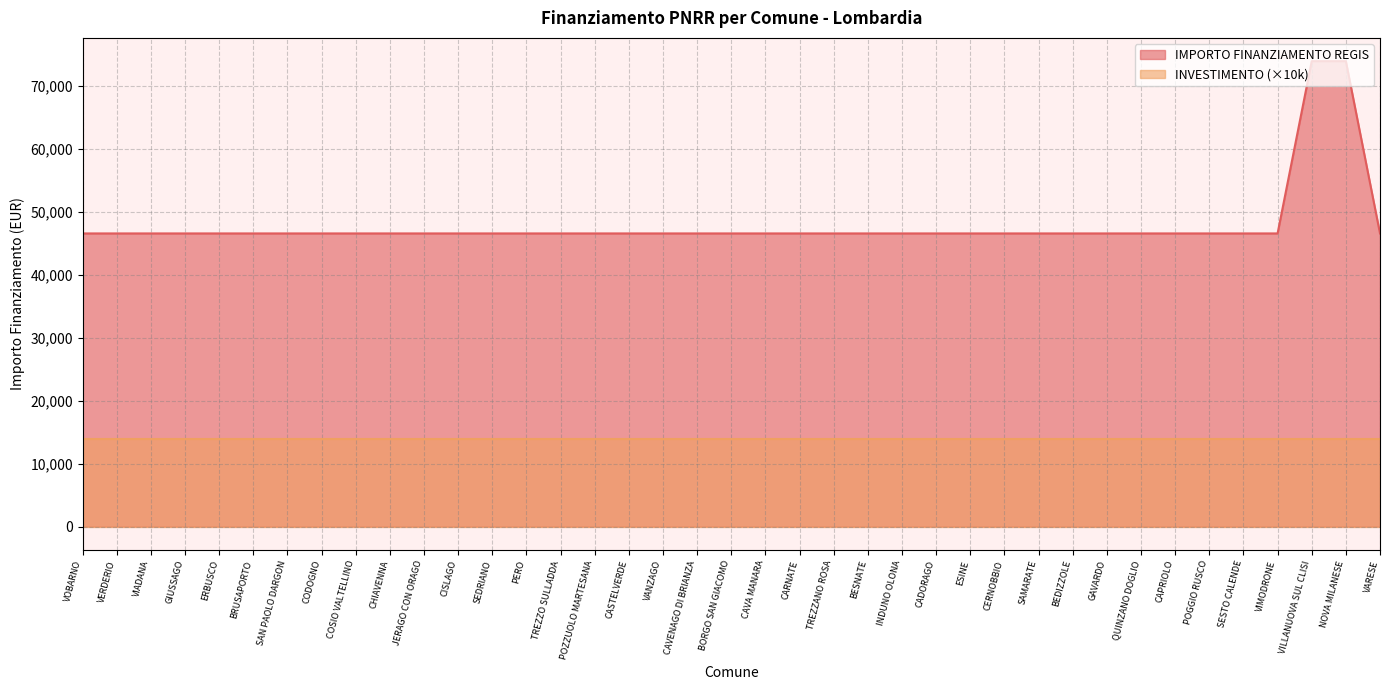

Is it true that the value at CAVA MANARA is 46589?

True